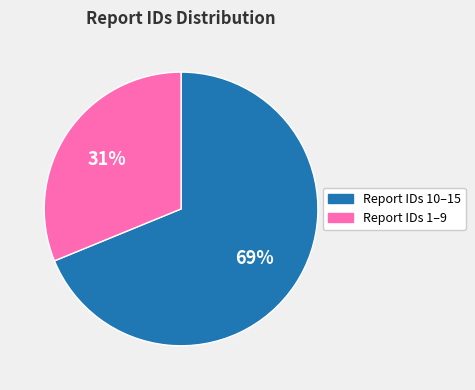

To the nearest percent, what is the average slice percentage?

50%